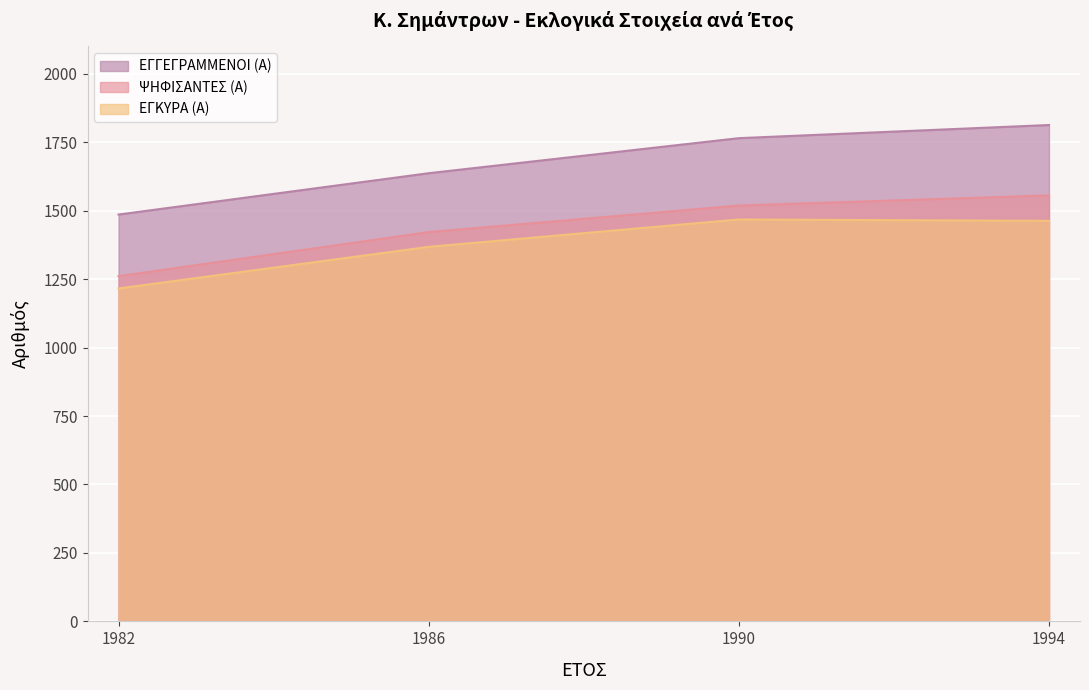

How many values in the ΕΓΓΕΓΡΑΜΜΕΝΟΙ (Α) series are below 1765?

2